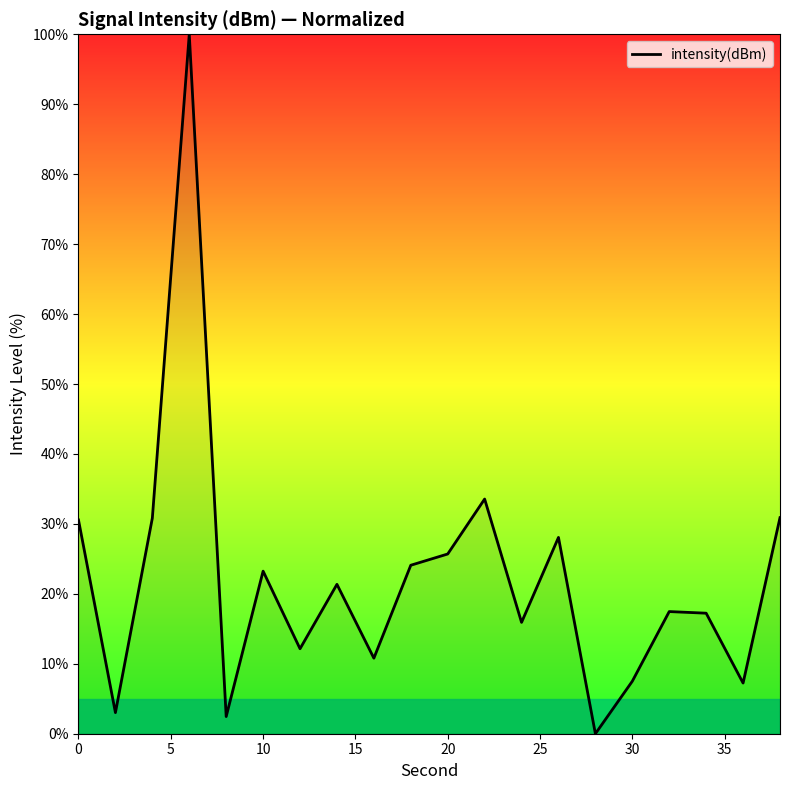

What is the difference between the maximum and minimum values?

100.0